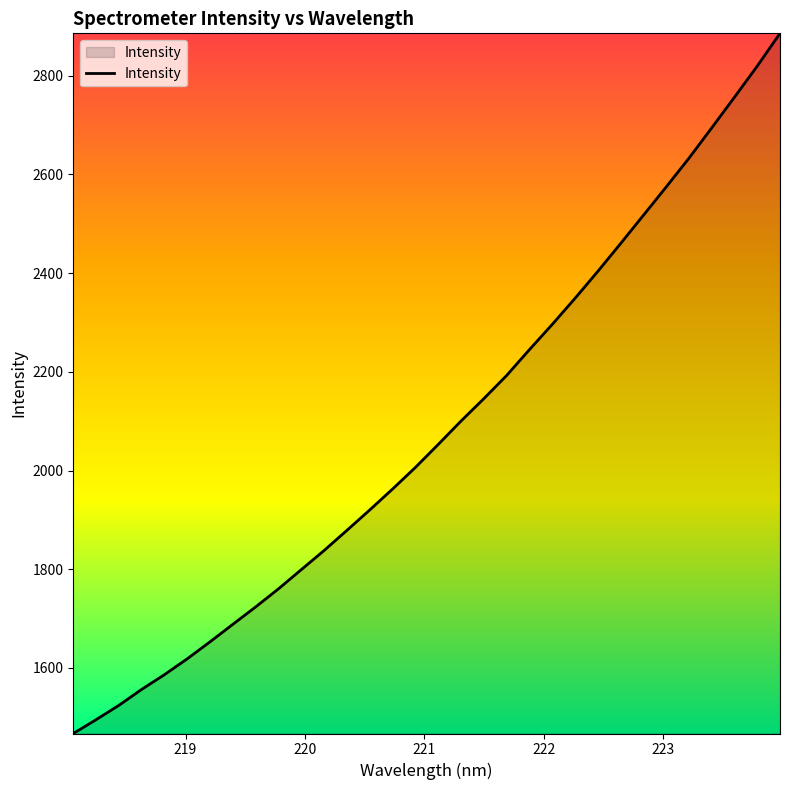

What is the difference between the second highest and minimum values?

1352.2